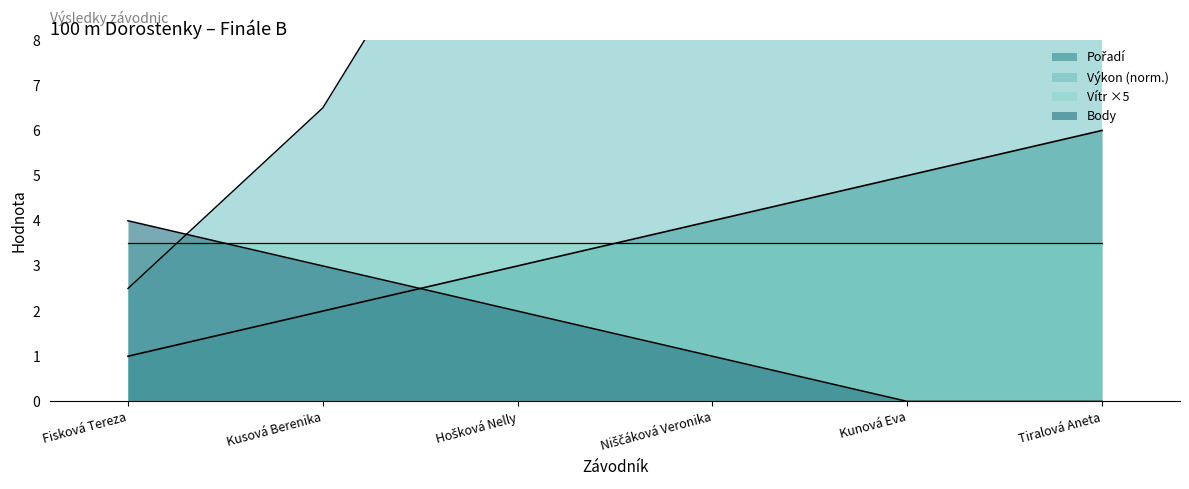

What position from the left is Hošková Nelly?

3